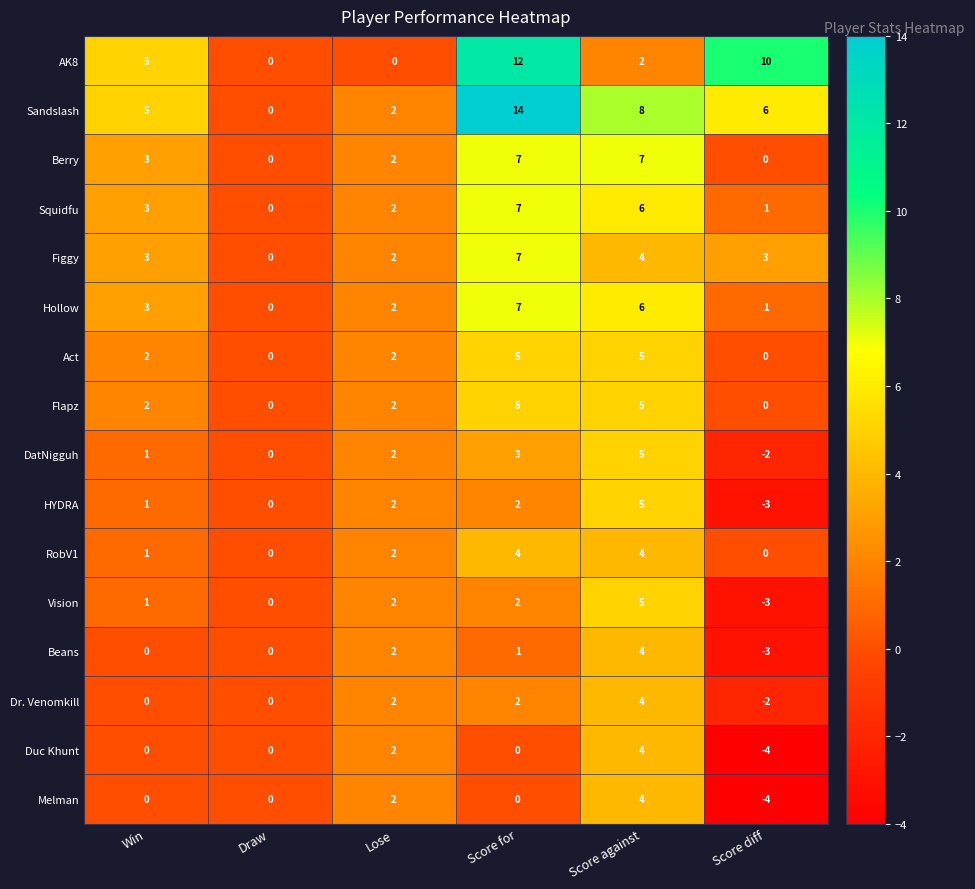

The value of Berry at Lose is 1. True or false?

False